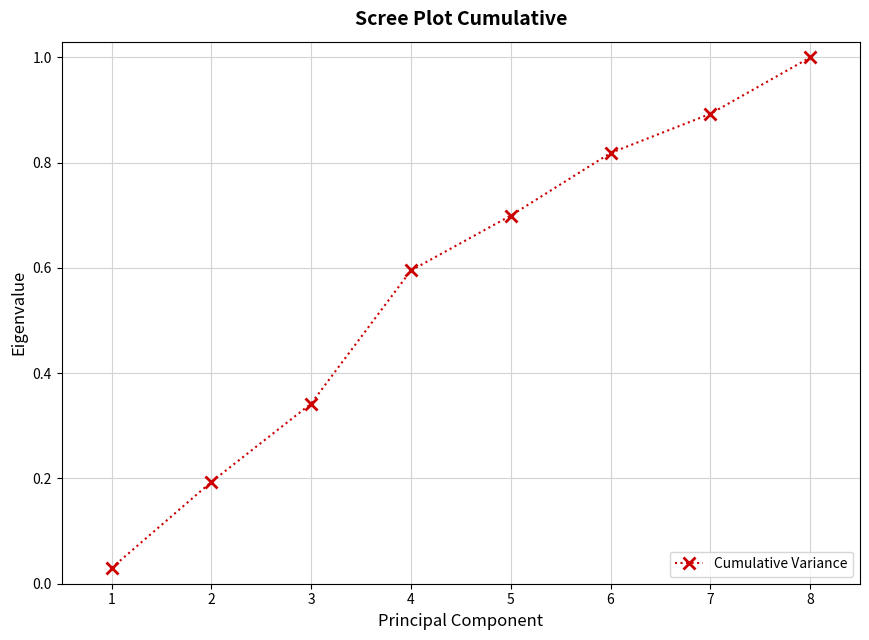

At which category does the chart reach its minimum across all series?

1